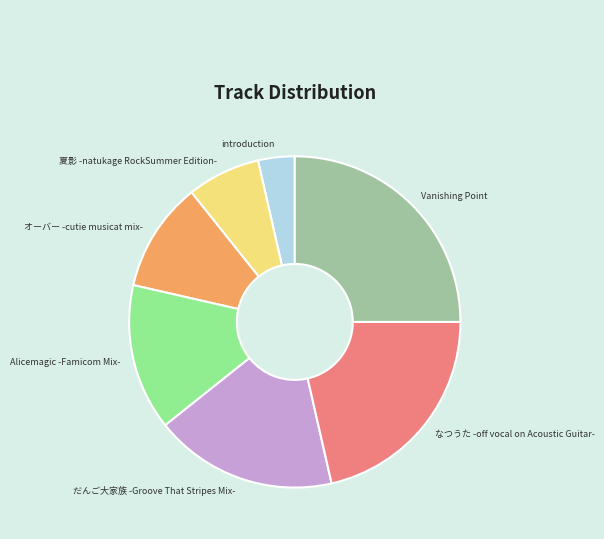

Combined, do だんご大家族 -Groove That Stripes Mix- and オーバー -cutie musicat mix- account for over 50%?

No